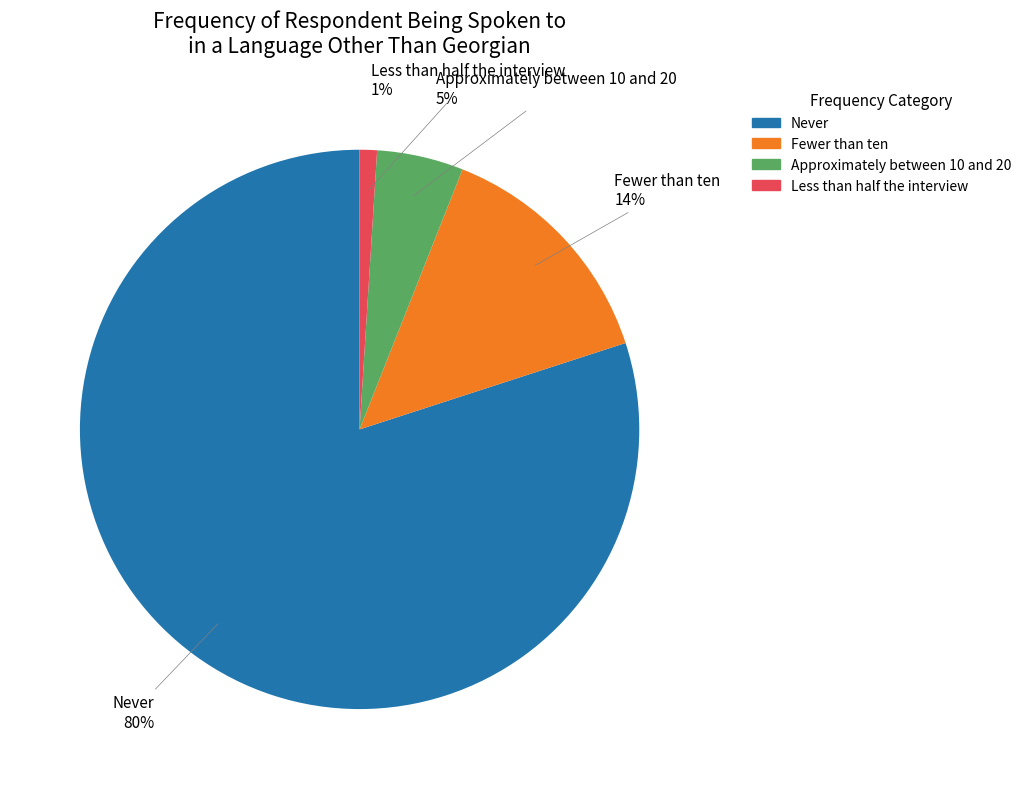

To the nearest percent, what is the difference between the largest and smallest slice percentages?

79%